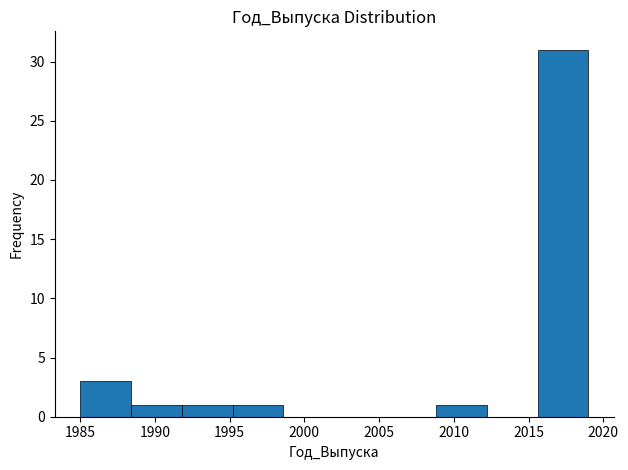

Reading left to right, transcribe this chart: for each bar, give the range it covers on the x-axis and its height. Neither the bar edges nor the heights are printed on the chart, so give them approximately, as read against the axes.

1985.0 to 1988.4: 3
1988.4 to 1991.8: 1
1991.8 to 1995.2: 1
1995.2 to 1998.6: 1
1998.6 to 2002.0: 0
2002.0 to 2005.4: 0
2005.4 to 2008.8: 0
2008.8 to 2012.2: 1
2012.2 to 2015.6: 0
2015.6 to 2019.0: 31